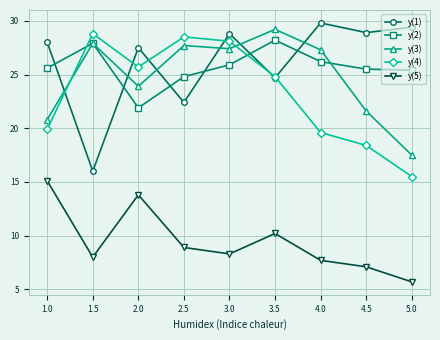

At which label is y(4) closest to 22?

1.0